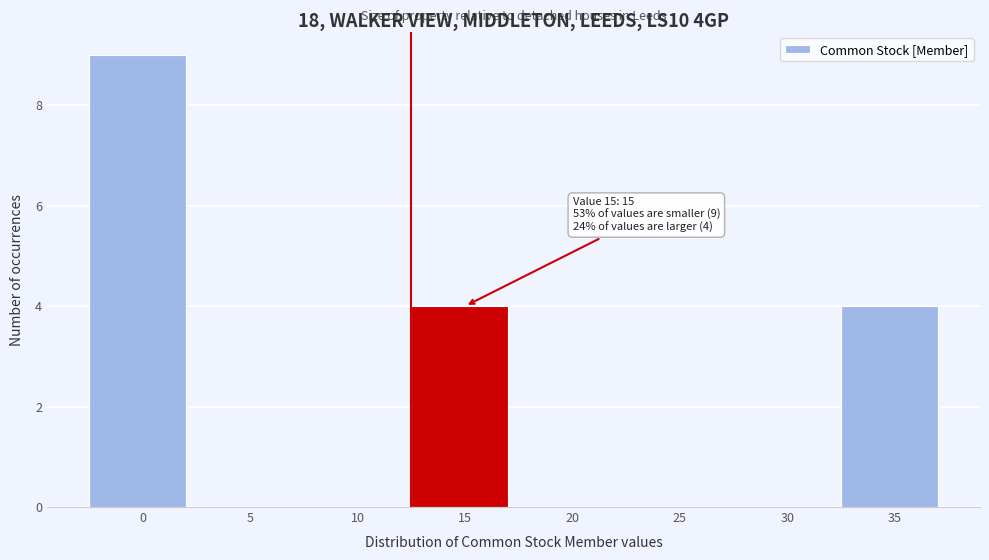

Reading left to right, extract all data points from this chart.

0=9	5=0	10=0	15=4	20=0	25=0	30=0	35=4